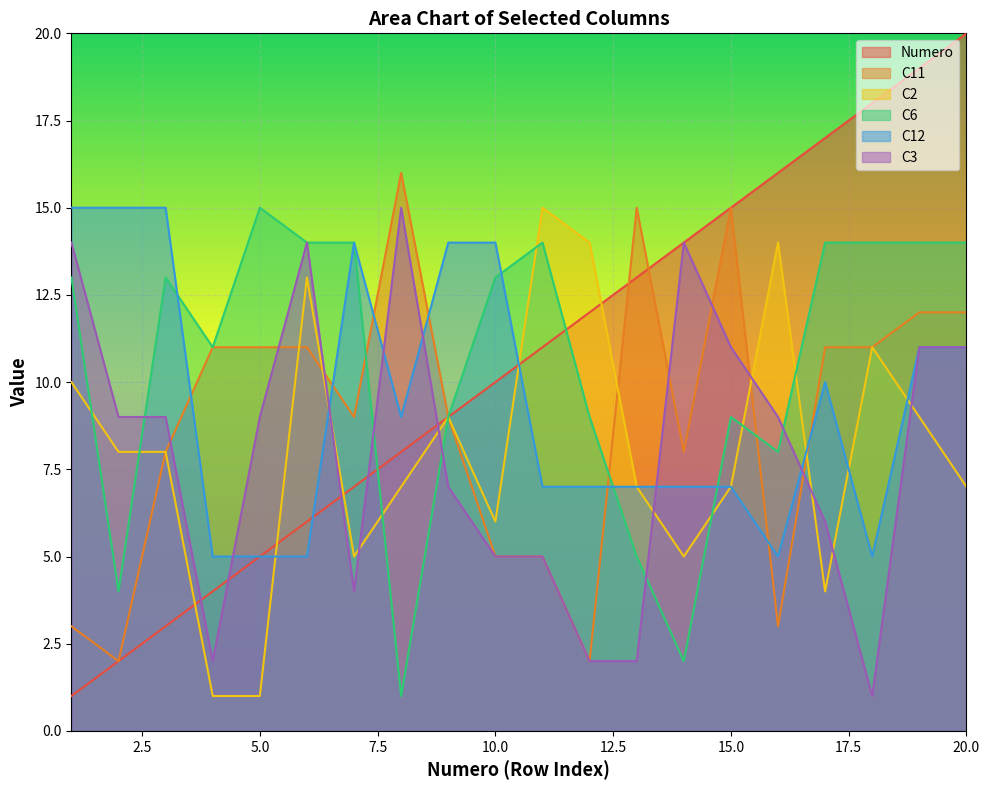

At which label does Numero reach its minimum?

1